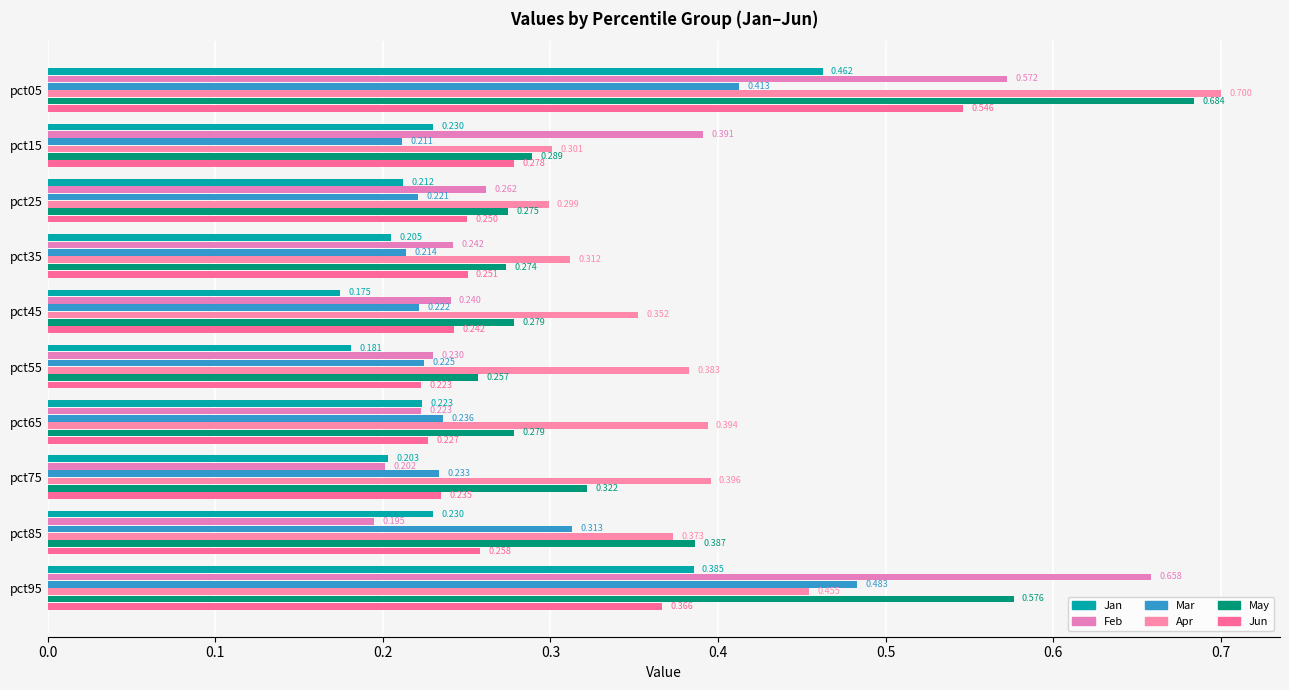

How many Mar values are between 0 and 1?

10